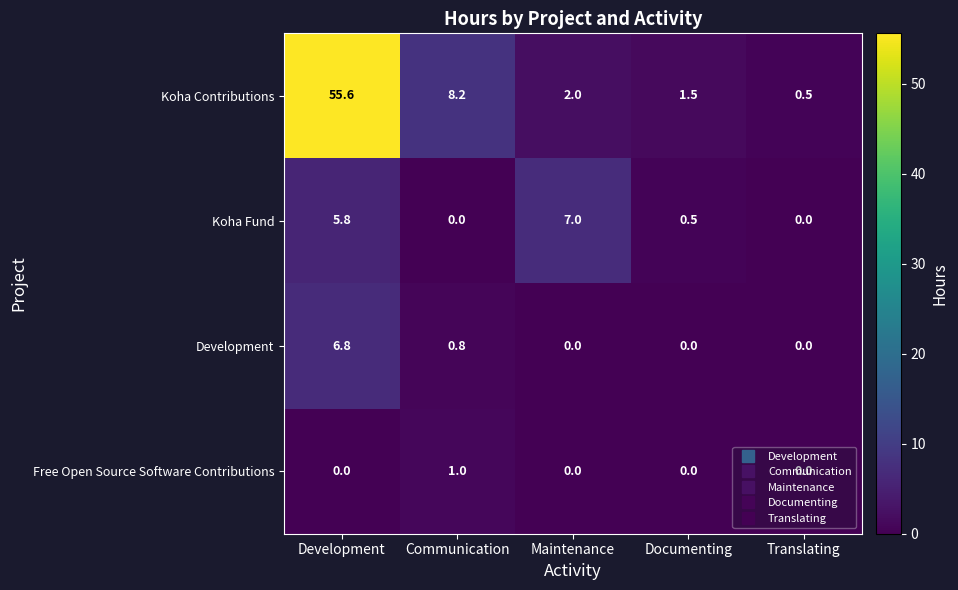

How many distinct data groups are displayed?

4